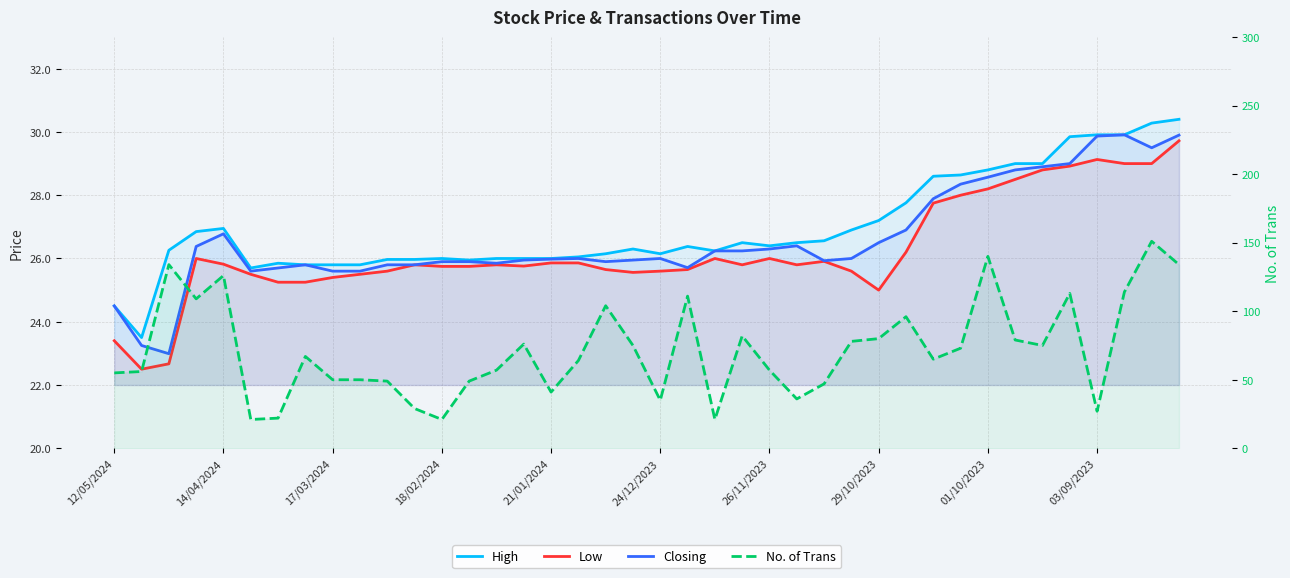

Reading left to right, extract all data points from this chart.

High: 24.5	23.5	26.3	26.9	26.9	25.7	25.9	25.8	25.8	25.8	26.0	26.0	26.0	25.9	26.0	26.0	26.0	26.1	26.1	26.3	26.1	26.4	26.2	26.5	26.4	26.5	26.6	26.9	27.2	27.8	28.6	28.6	28.8	29.0	29.0	29.9	29.9	29.9	30.3	30.4
Low: 23.4	22.5	22.7	26.0	25.8	25.5	25.2	25.2	25.4	25.5	25.6	25.8	25.8	25.8	25.8	25.8	25.9	25.9	25.6	25.6	25.6	25.6	26.0	25.8	26.0	25.8	25.9	25.6	25.0	26.2	27.8	28.0	28.2	28.5	28.8	28.9	29.1	29.0	29.0	29.7
Closing: 24.5	23.2	23.0	26.4	26.8	25.6	25.7	25.8	25.6	25.6	25.8	25.8	25.9	25.9	25.9	25.9	26.0	26.0	25.9	25.9	26.0	25.7	26.2	26.2	26.3	26.4	25.9	26.0	26.5	26.9	27.9	28.4	28.6	28.8	28.9	29.0	29.9	29.9	29.5	29.9
No. of Trans: 55.0	56.0	134.0	109.0	126.0	21.0	22.0	67.0	50.0	50.0	49.0	29.0	21.0	49.0	57.0	76.0	41.0	64.0	104.0	75.0	35.0	111.0	21.0	82.0	57.0	36.0	47.0	78.0	80.0	96.0	65.0	73.0	140.0	79.0	75.0	113.0	27.0	114.0	151.0	134.0